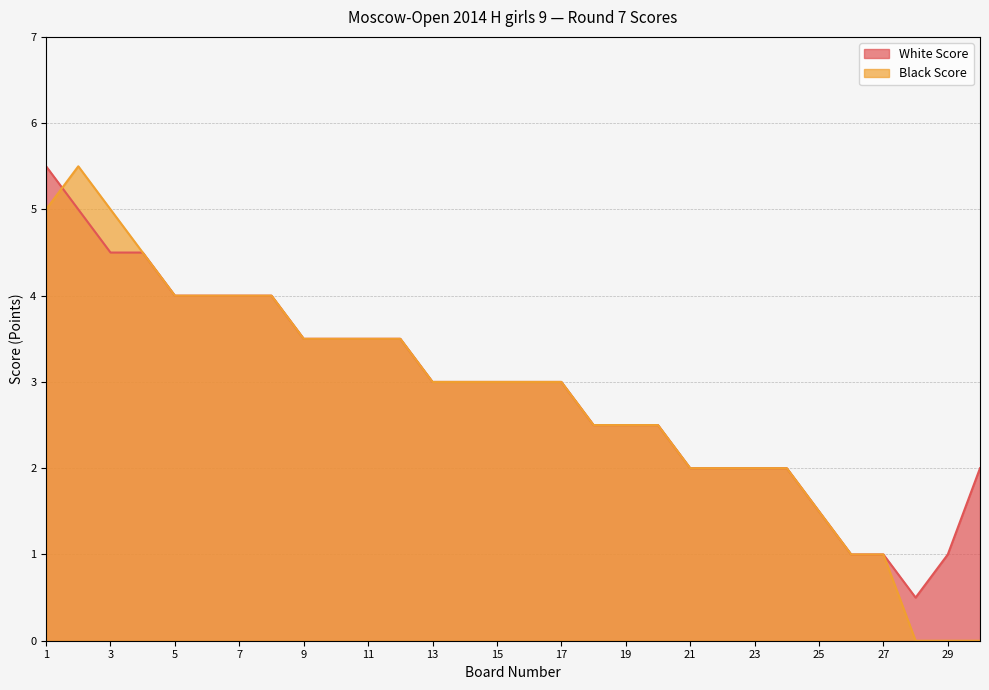

Rank the series at 12 from lowest to highest value.

White Score, Black Score